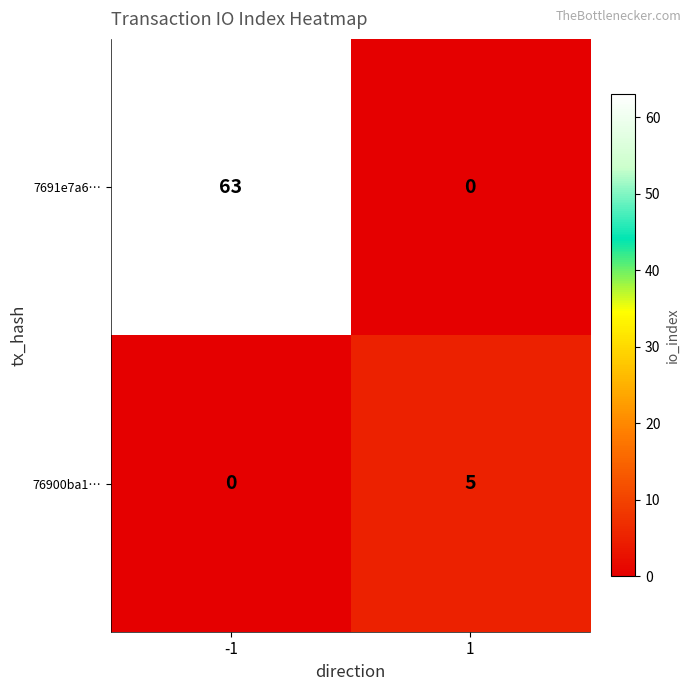

Which category has the highest value across all series?

-1